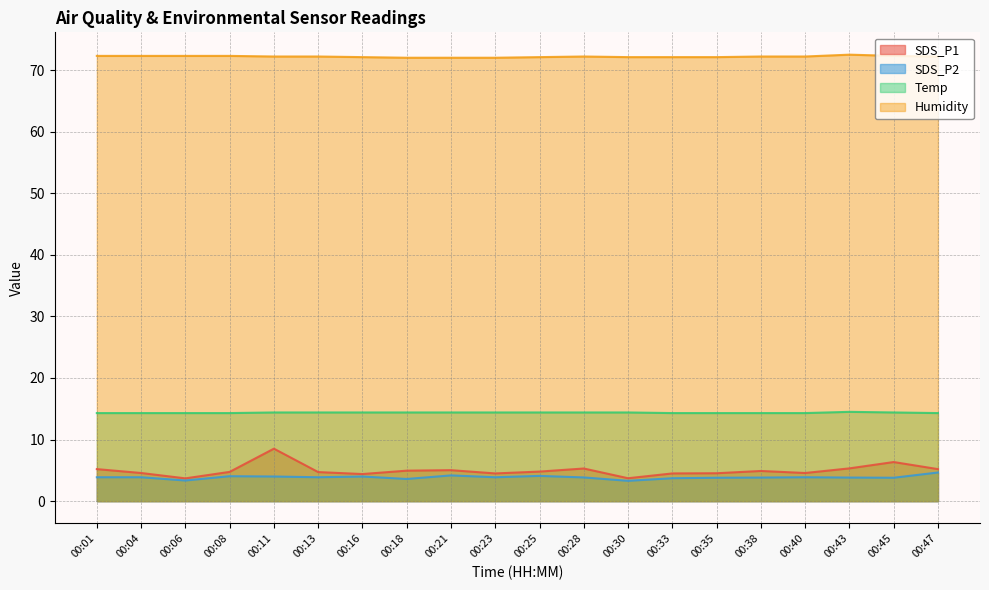

True or false: SDS_P1 and SDS_P2 cross at least once.

False